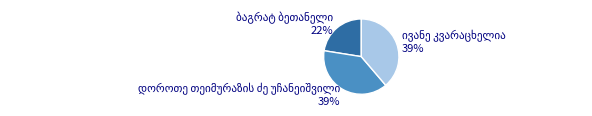

Does any single category account for the majority?

No